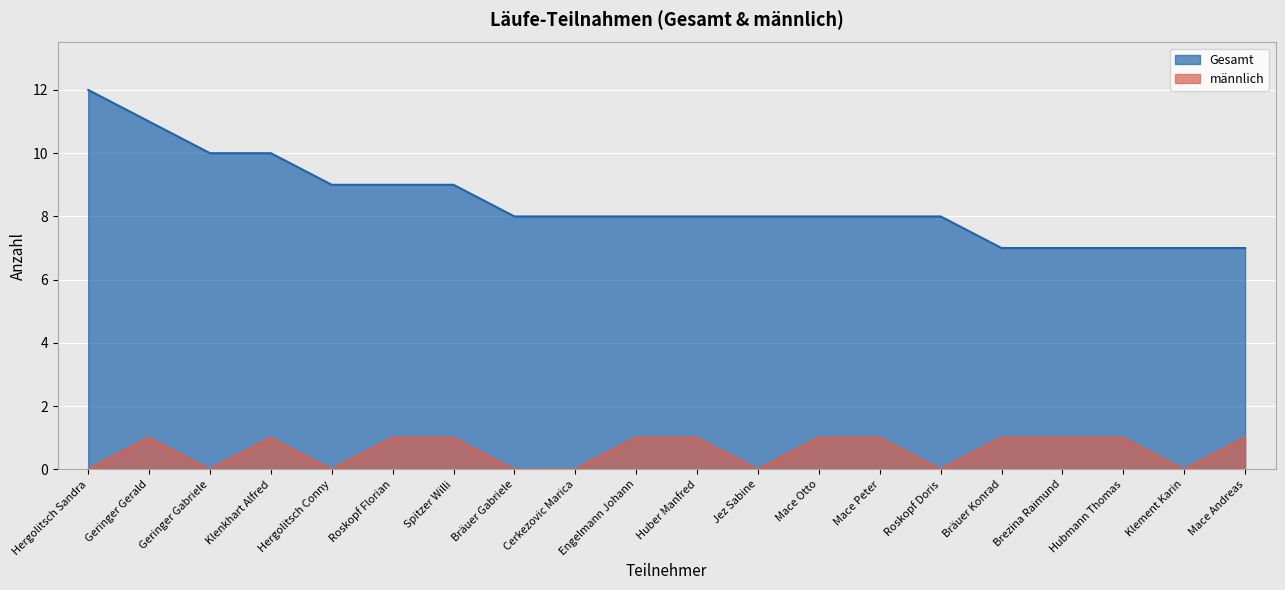

How many lines are shown in the chart?

2